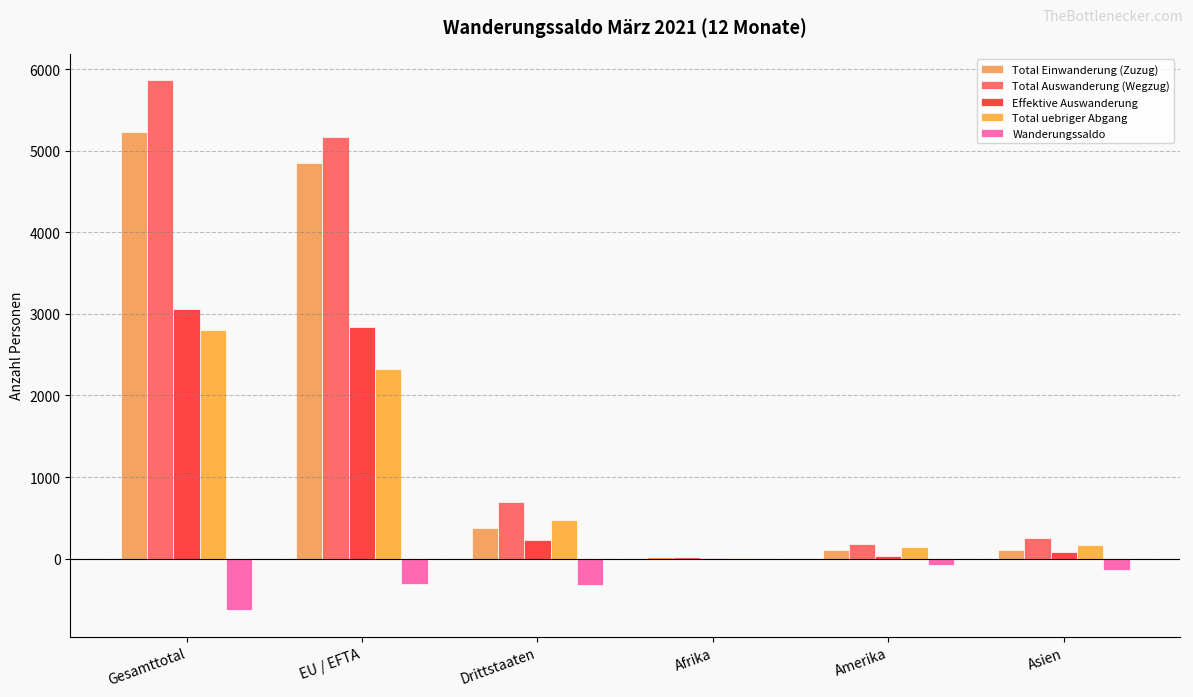

At how many categories does at least one series exceed 4538?

2